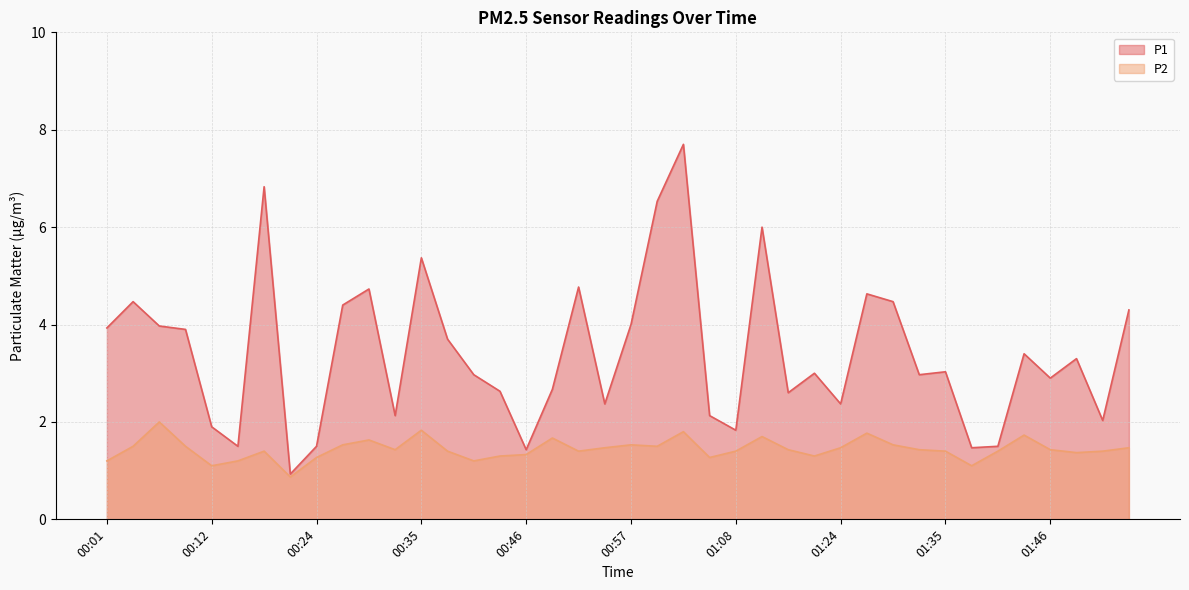

Count the number of data series in this chart.

2